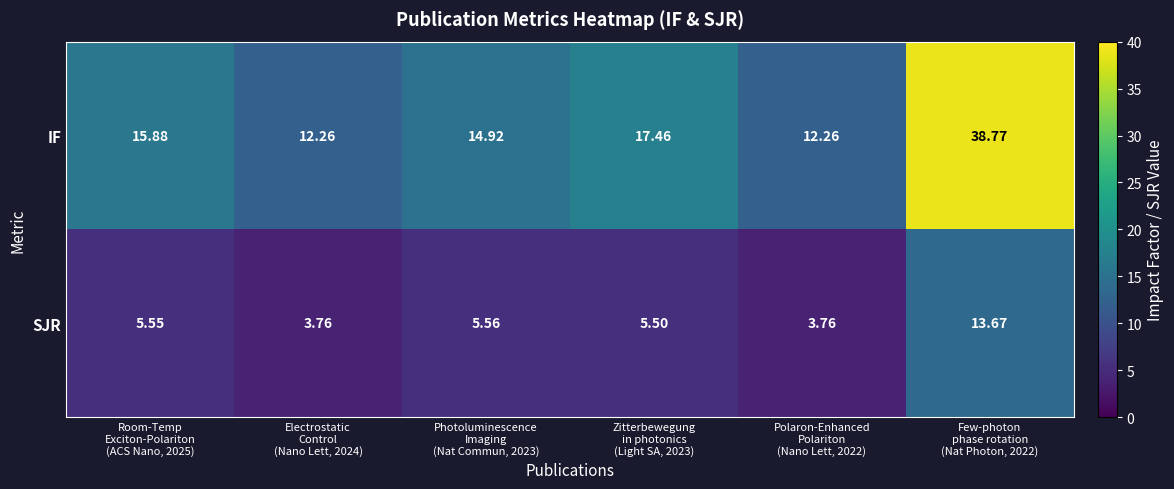

Which series has the widest spread of values?

IF